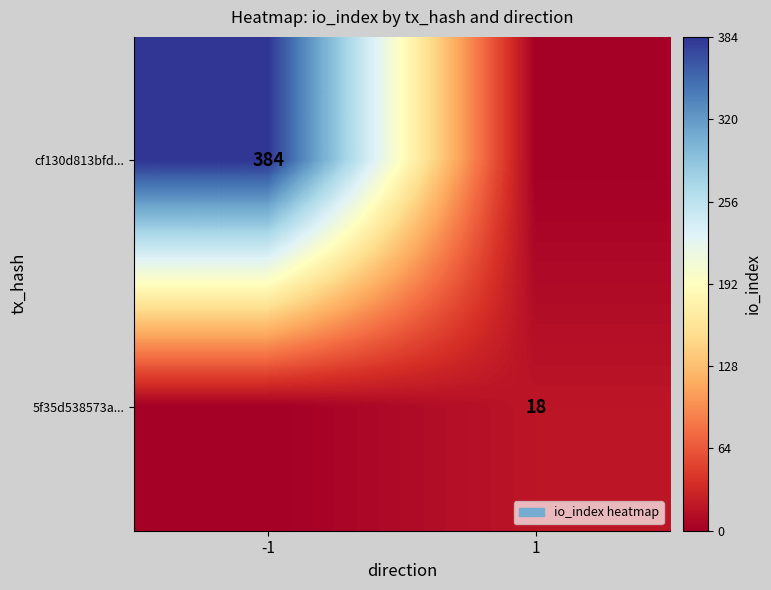

The cf130d813bfd... series shows 384 at -1. True or false?

True